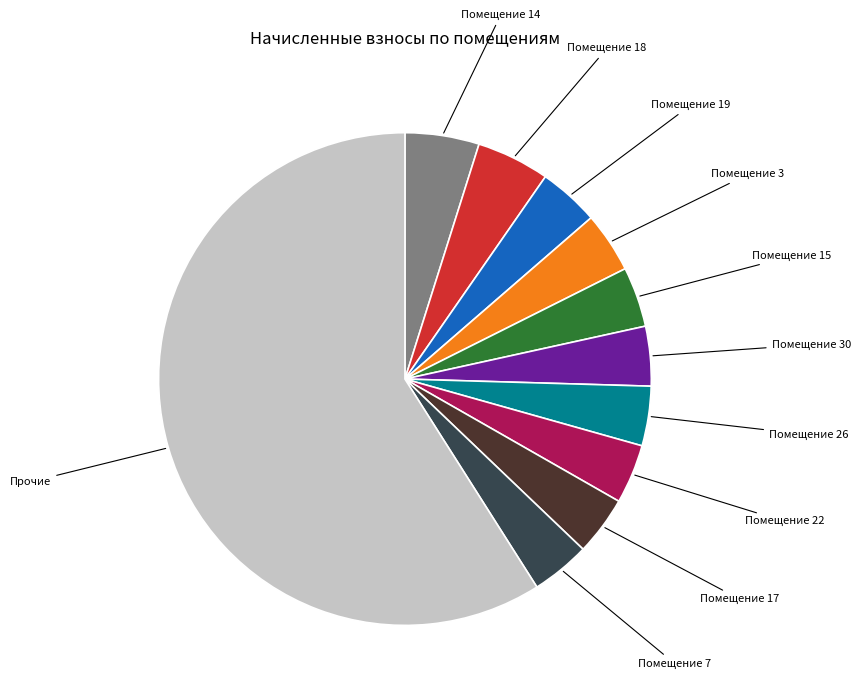

Is there a majority slice in this chart?

Yes